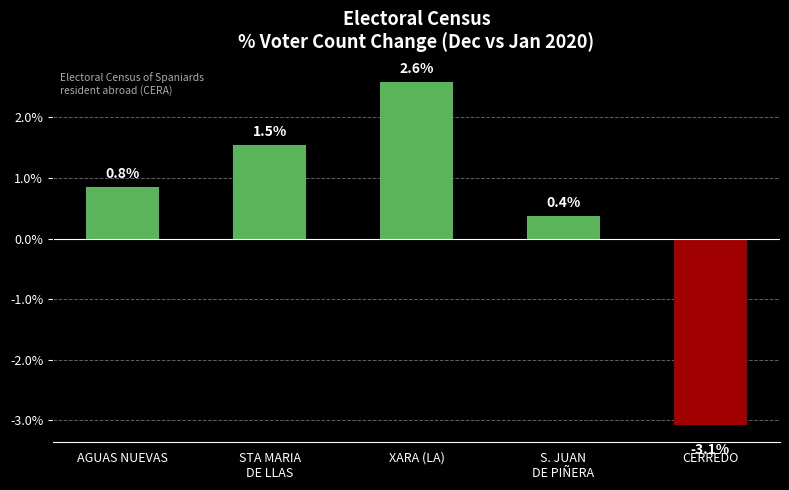

Rank the categories by value from highest to lowest.

XARA (LA), STA MARIA
DE LLAS, AGUAS NUEVAS, S. JUAN
DE PIÑERA, CERREDO